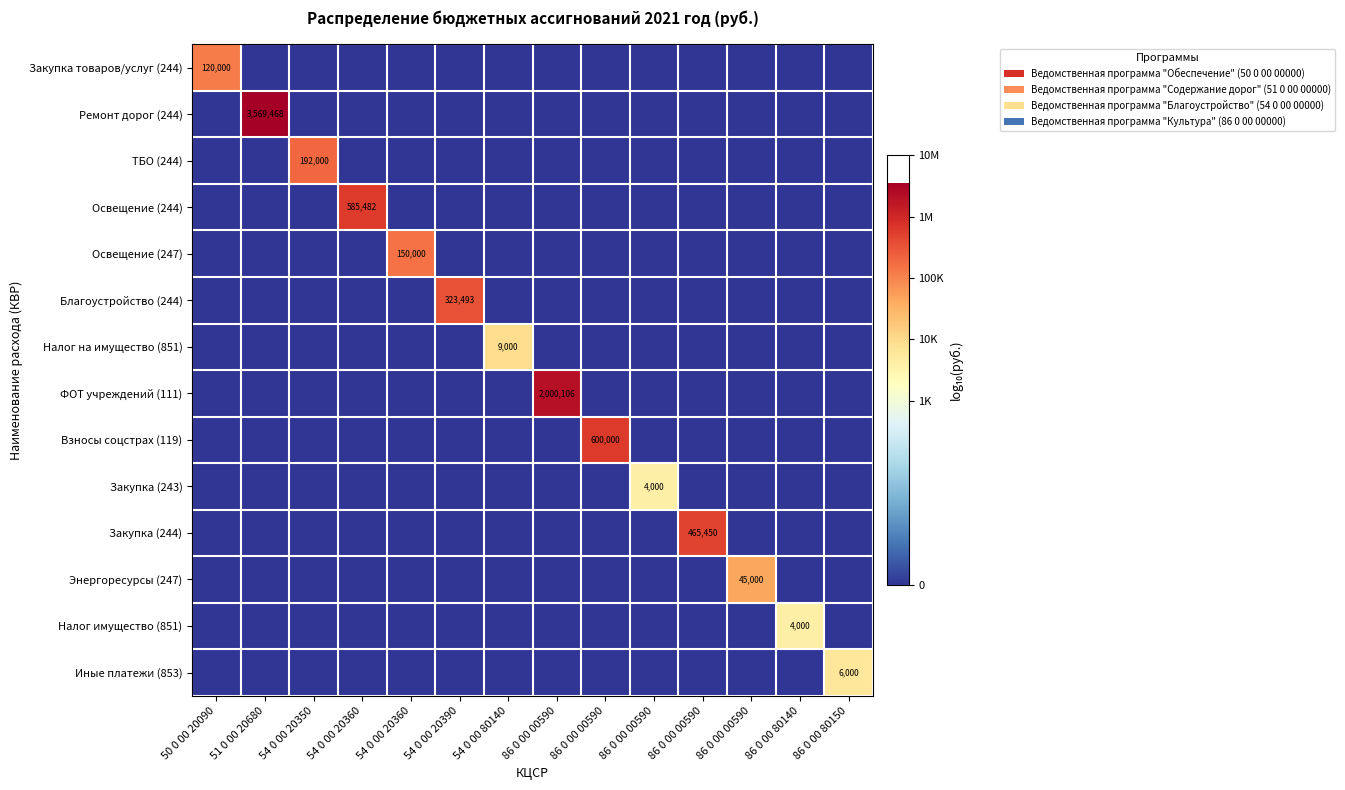

At how many categories does at least one series exceed 1?

14